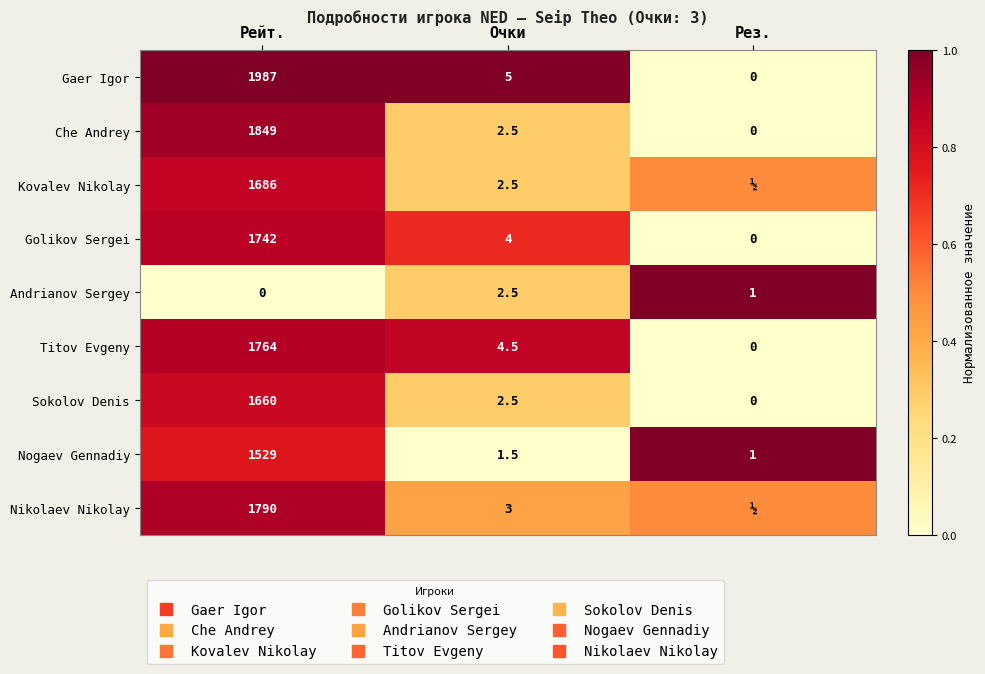

What is the sum of the Andrianov Sergey values at Очки and Рейт.?

0.3